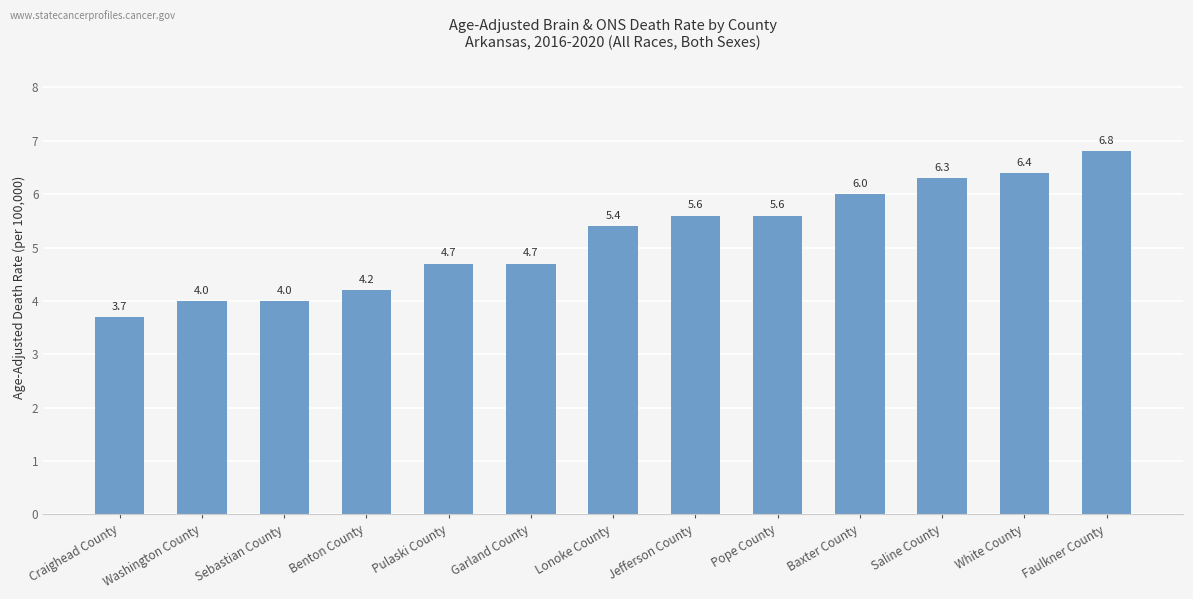

At which label does the data first exceed 5?

Lonoke County